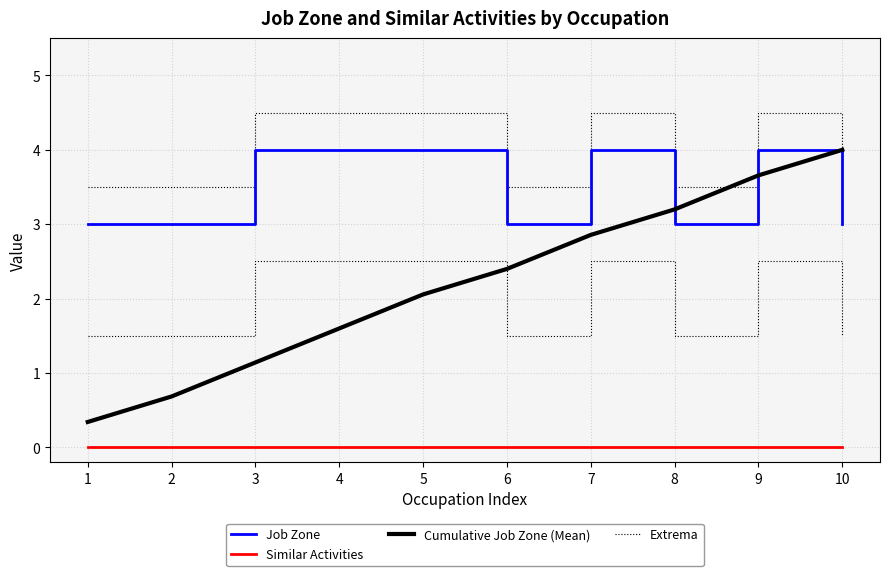

What is the difference between the maximum and second lowest values in the Job Zone series?

1.0